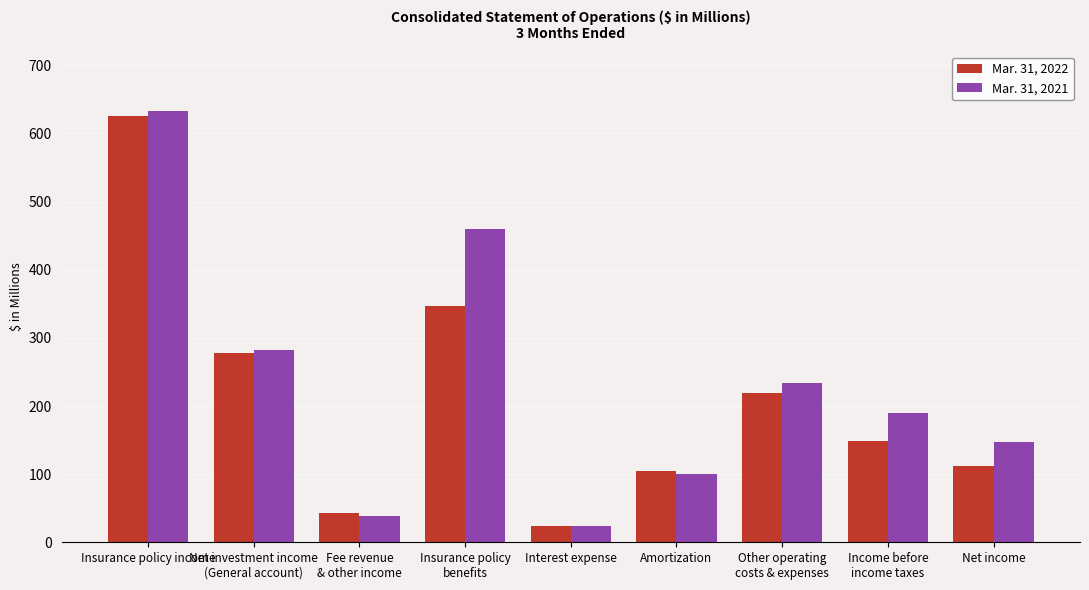

What are all the series names shown in the legend?

Mar. 31, 2022, Mar. 31, 2021